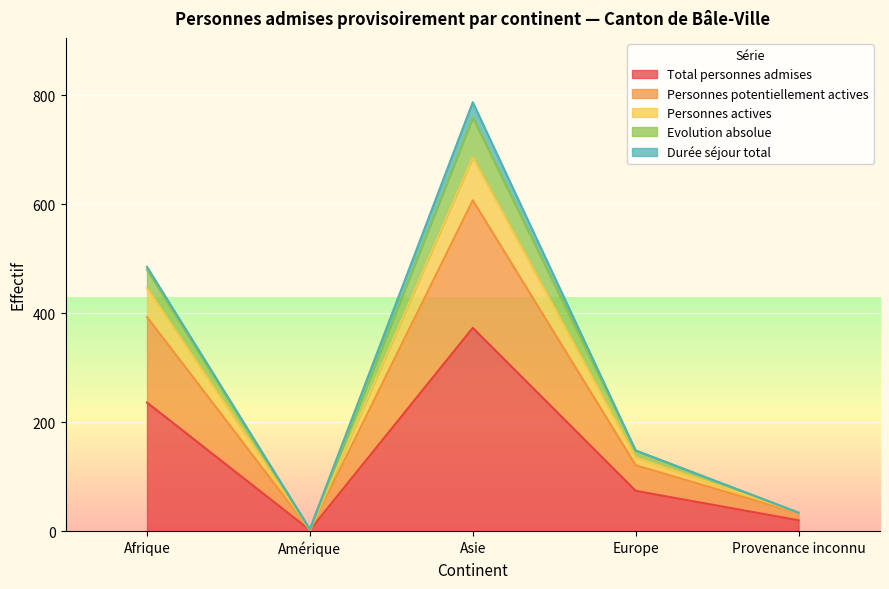

Is it true that Total personnes admises equals 413 at Afrique?

False